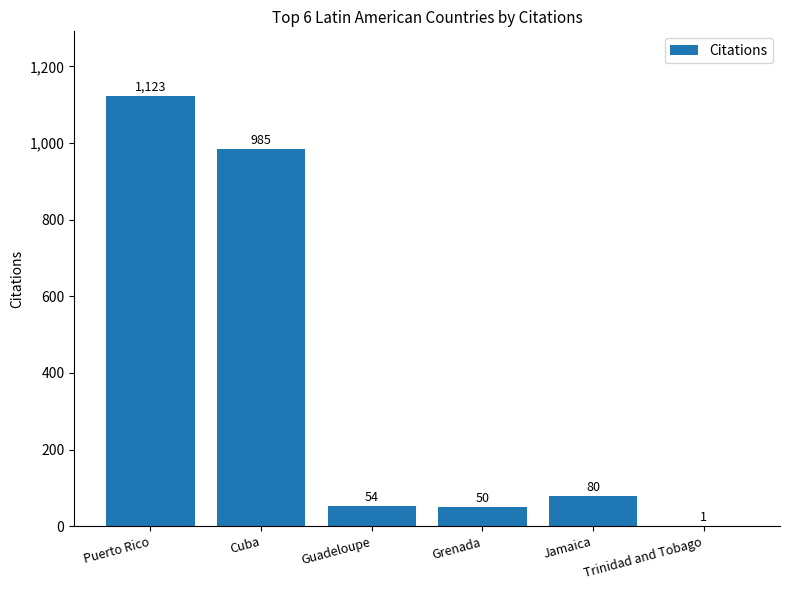

Which category has the highest value across all series?

Puerto Rico